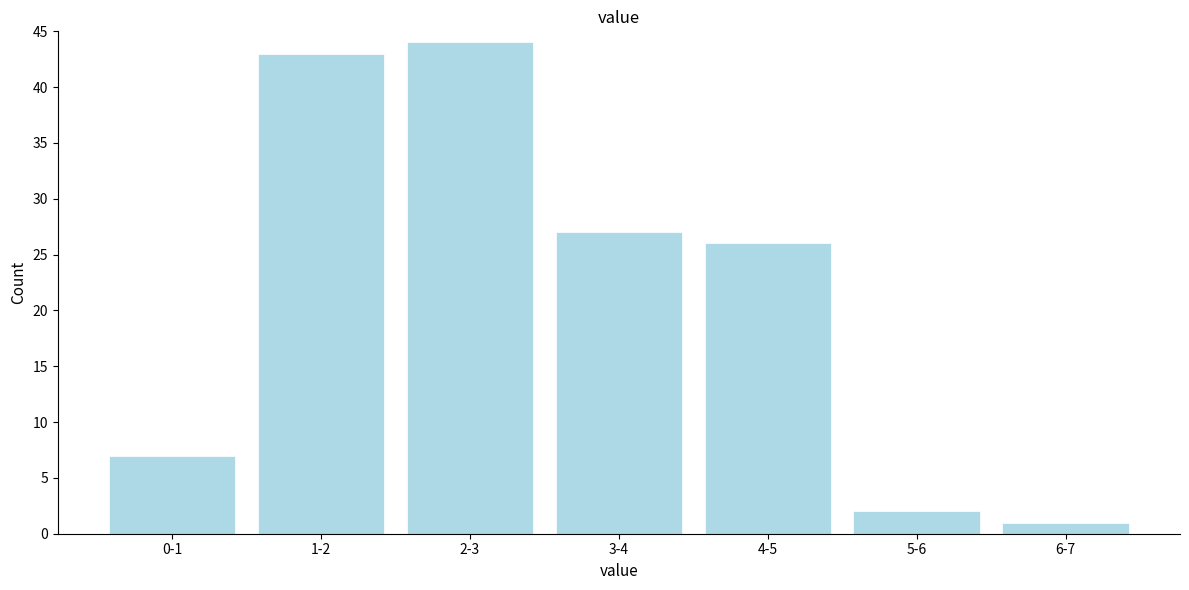

Reading right to left, transcribe all the data shown in this chart.

6-7=1	5-6=2	4-5=26	3-4=27	2-3=44	1-2=43	0-1=7